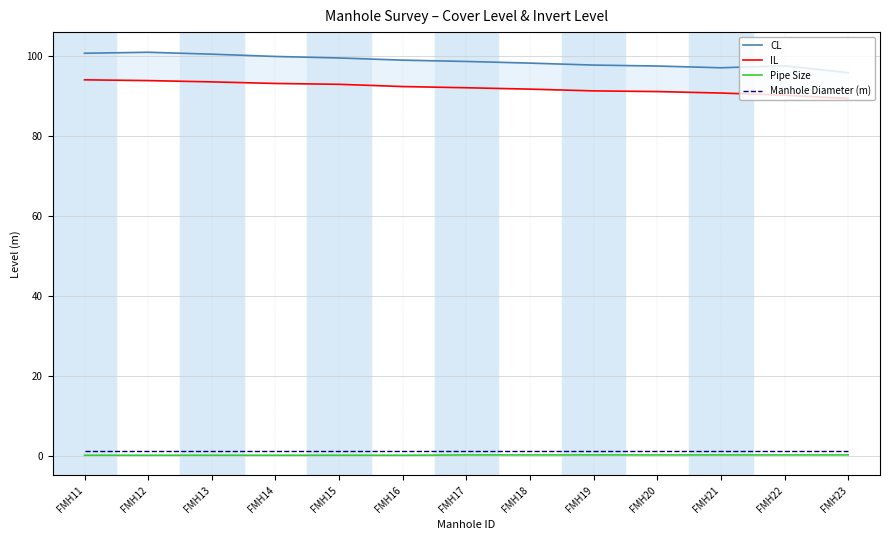

Is the value of Pipe Size at FMH23 greater than the value of Manhole Diameter (m) at FMH12?

No